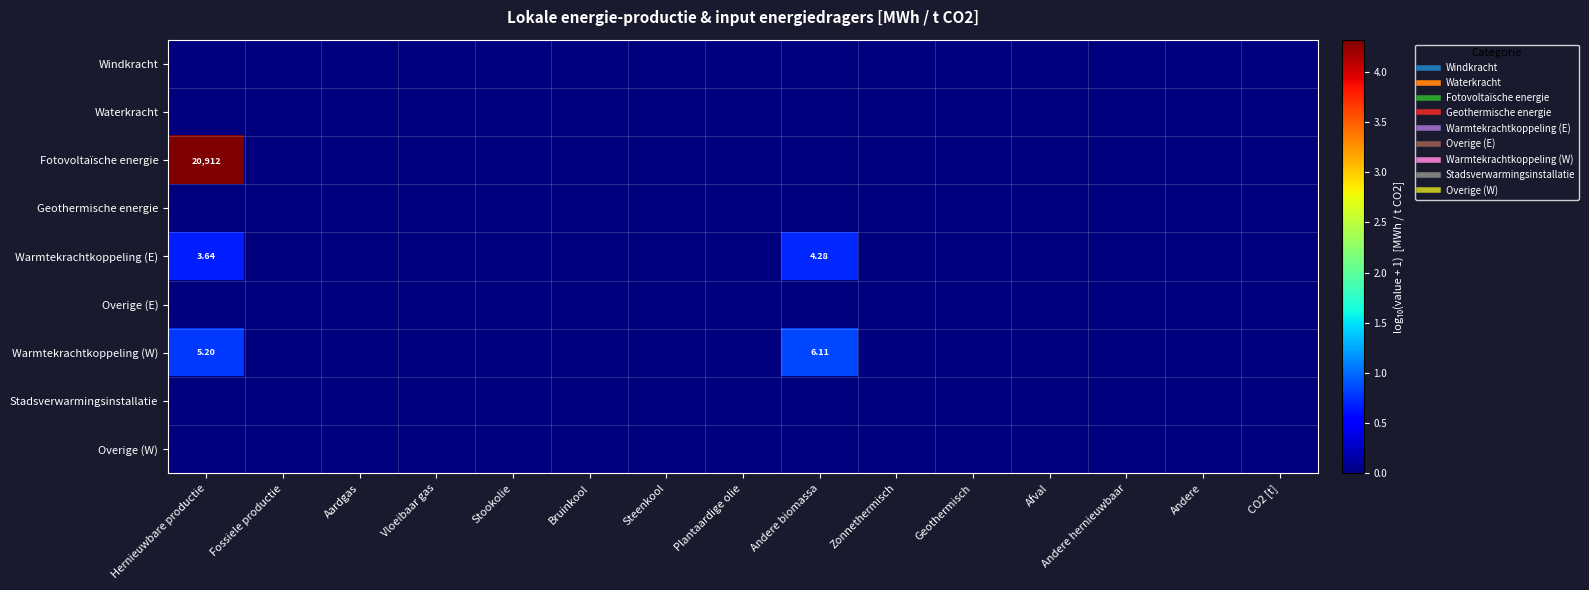

Which label corresponds to the smallest value in the chart?

Hernieuwbare productie